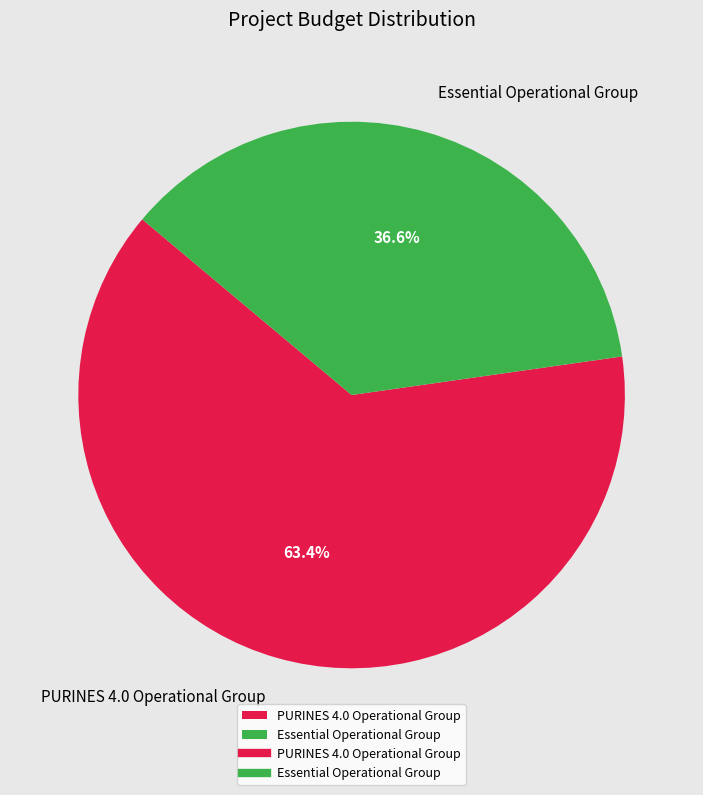

What percentage is the Essential Operational Group slice, to the nearest percent?

37%